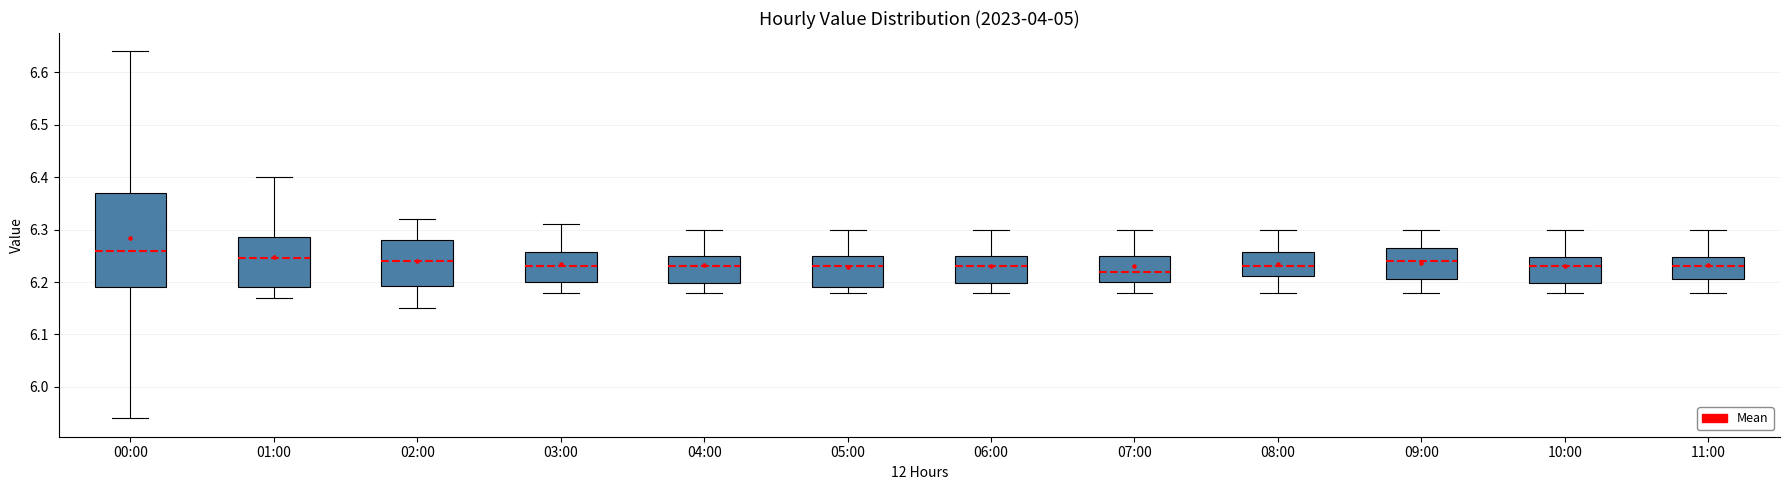

Which box has the highest median line?

00:00